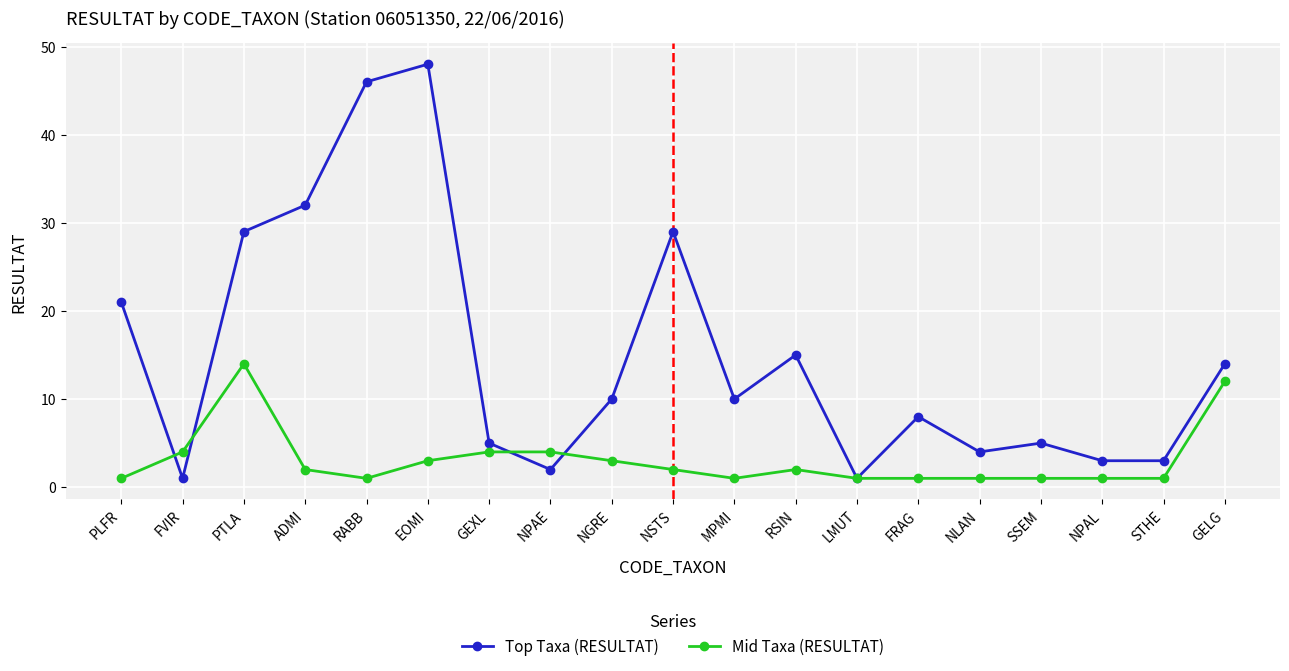

The value of Top Taxa (RESULTAT) at PLFR is 34. True or false?

False